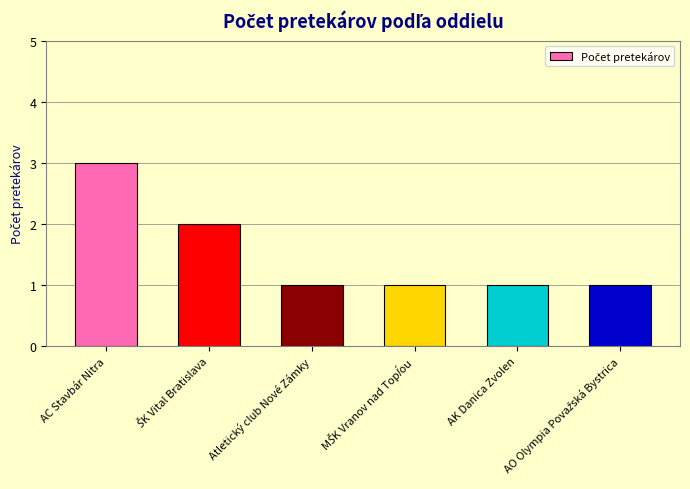

What is the value of the 1st bar from the left?

3